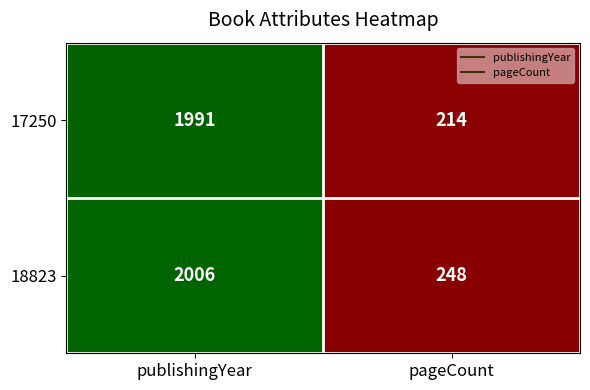

Which series has the widest spread of values?

17250